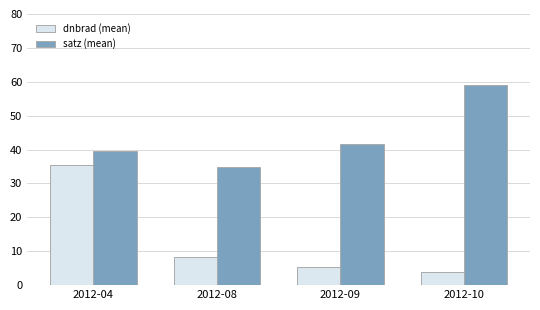

What is the difference between the maximum and second lowest values in the satz (mean) series?

19.6